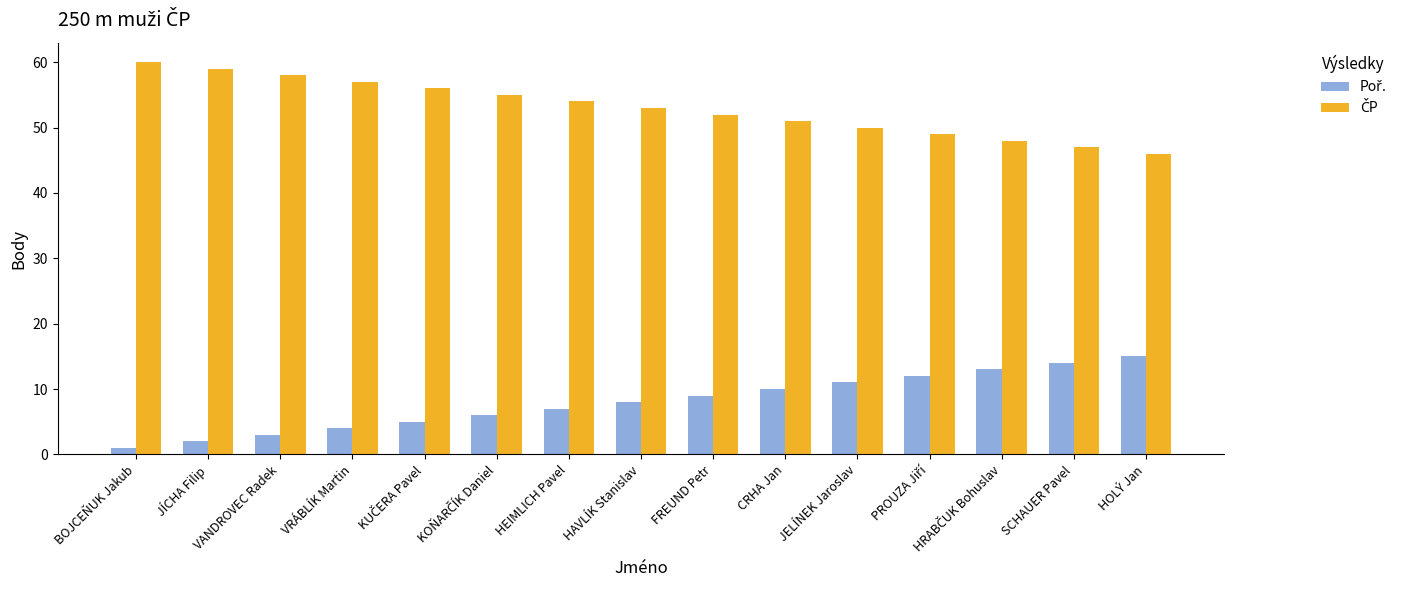

What is the label of the 10th bar from the left?

CRHA Jan